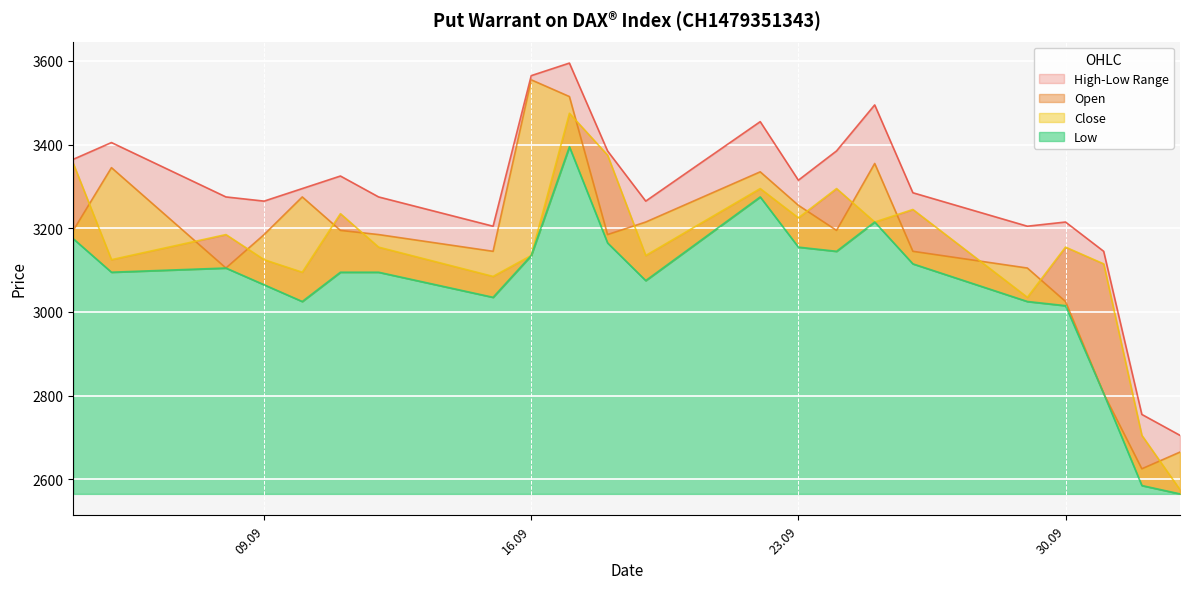

In Low, how many points are higher than both neighbors (excluding endpoints)?

4